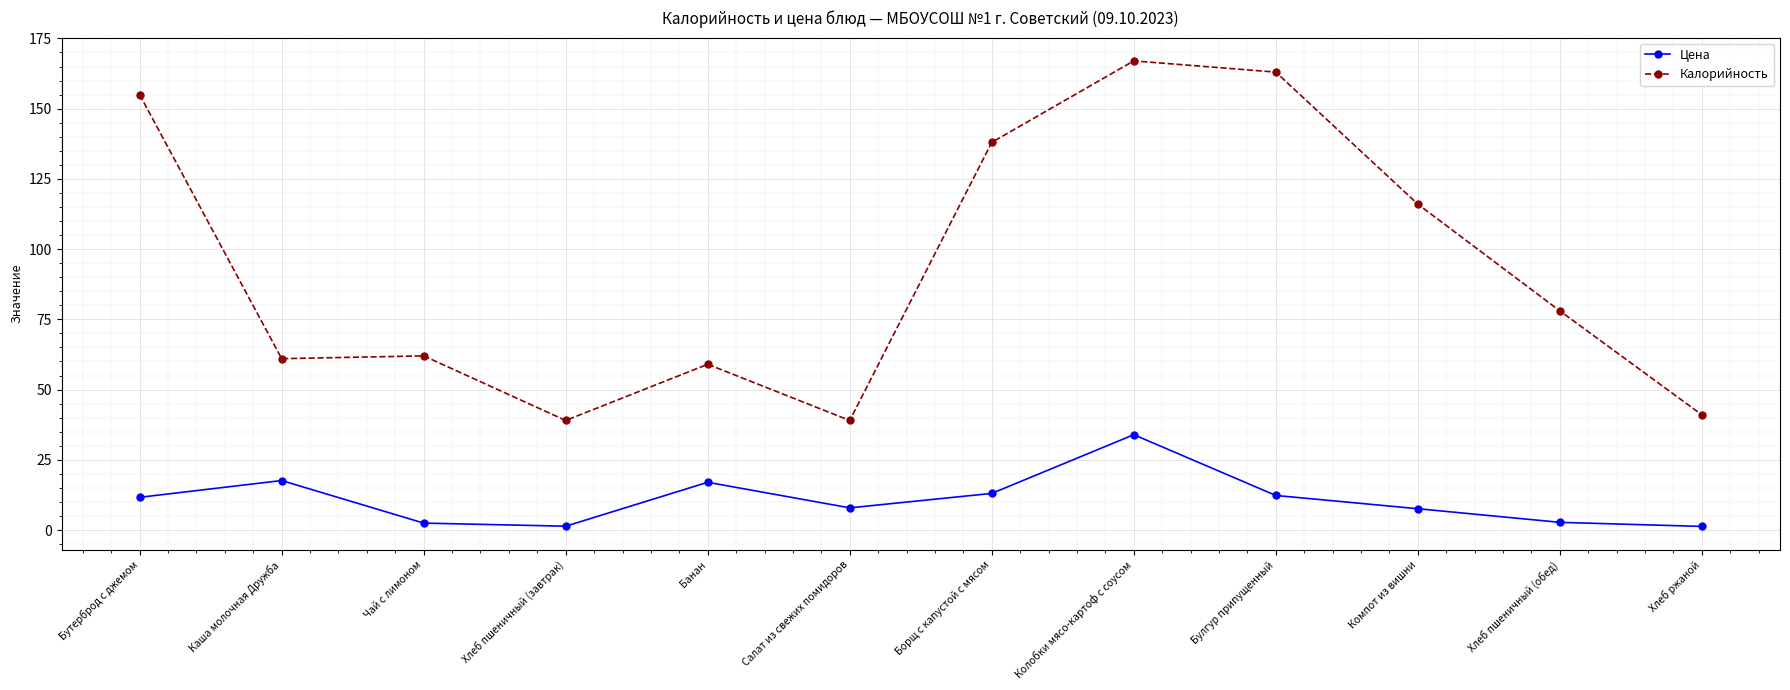

List the series in order of their overall mean, lowest first.

Цена, Калорийность